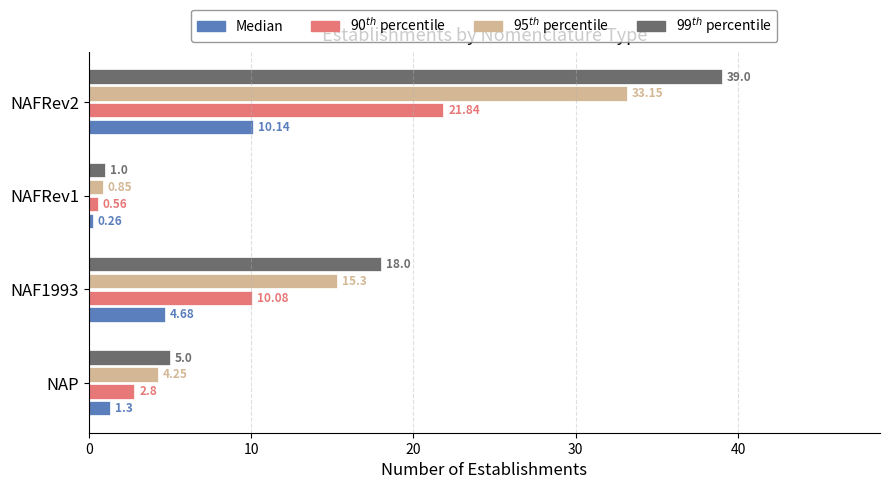

What is the total value across all series at NAFRev2?

104.1